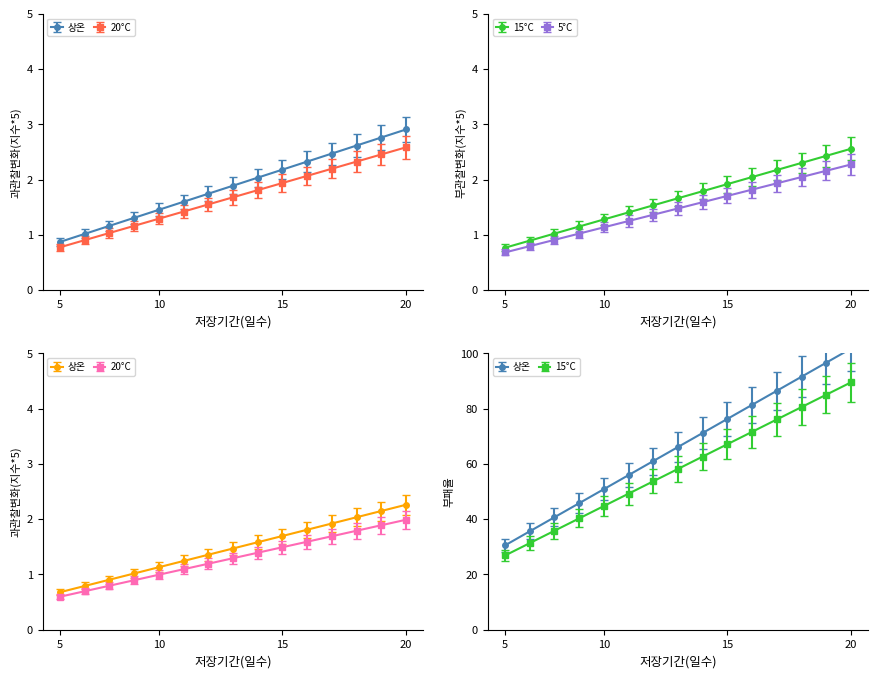

Which series has the largest total across all categories?

Slip 30% (Gear 1.0)